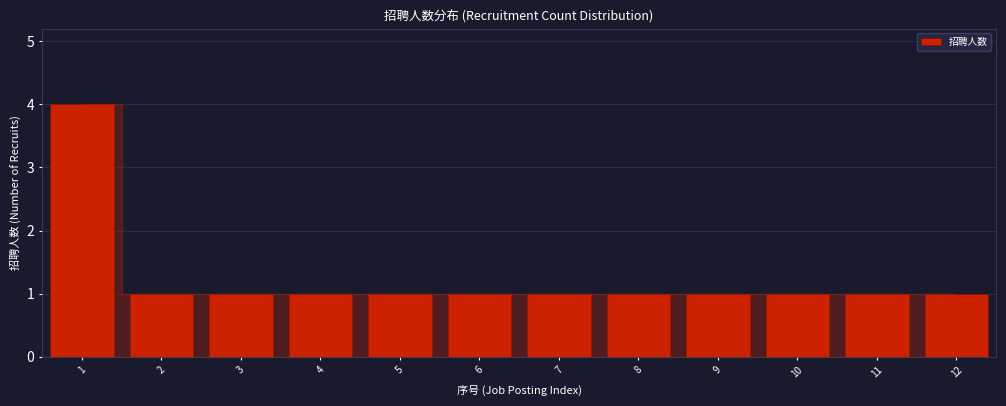

Reading left to right, extract all data points from this chart.

1=4	2=1	3=1	4=1	5=1	6=1	7=1	8=1	9=1	10=1	11=1	12=1